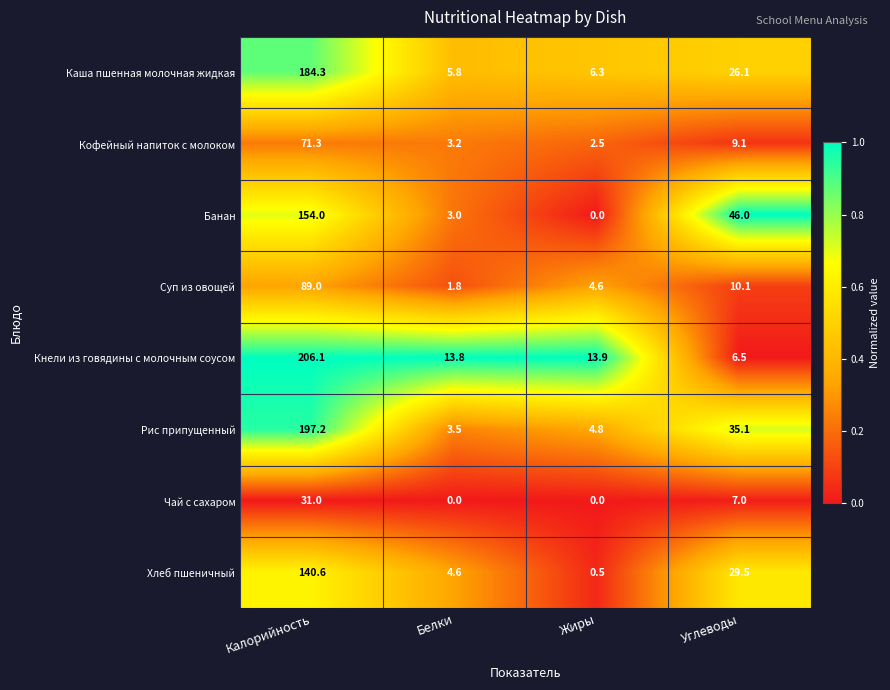

Rank the series by their maximum value, from highest to lowest.

Кнели из говядины с молочным соусом, Рис припущенный, Каша пшенная молочная жидкая, Банан, Хлеб пшеничный, Суп из овощей, Кофейный напиток с молоком, Чай с сахаром